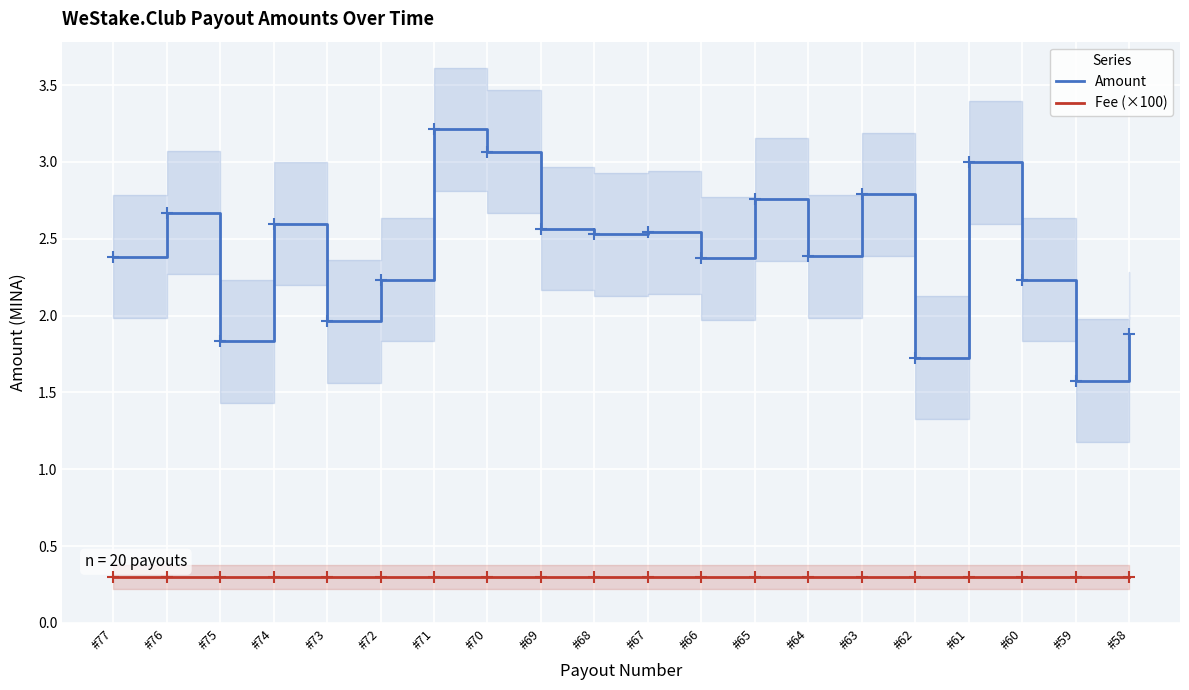

Which series has the largest range (max minus min)?

Amount